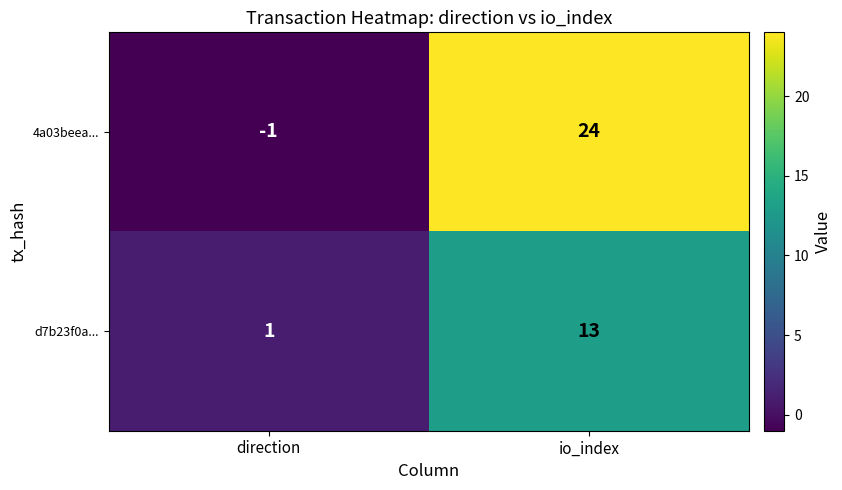

Is it true that d7b23f0a... equals 2 at direction?

False